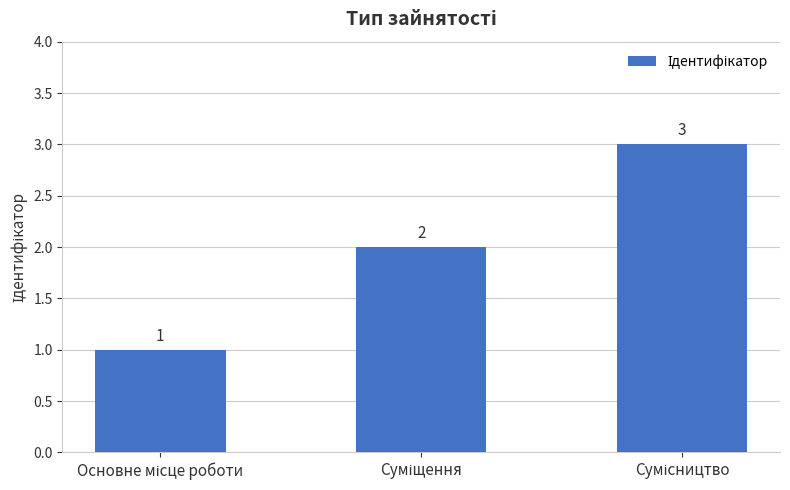

Reading left to right, transcribe all the data shown in this chart.

1	2	3